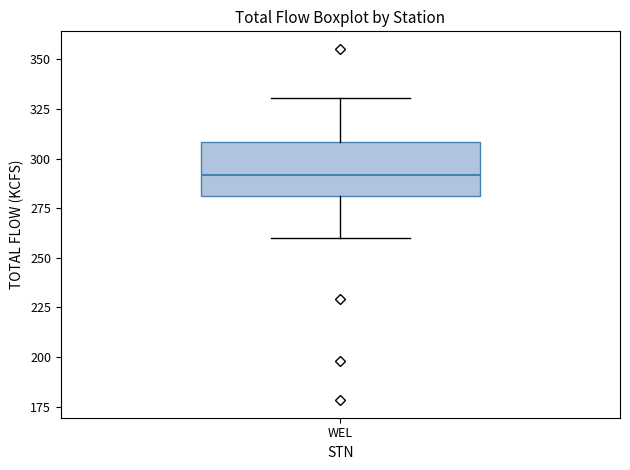

Where does the median line of the box for WEL sit on the y-axis? The values are not printed on the chart, so give them approximately, as read against the axis.

290